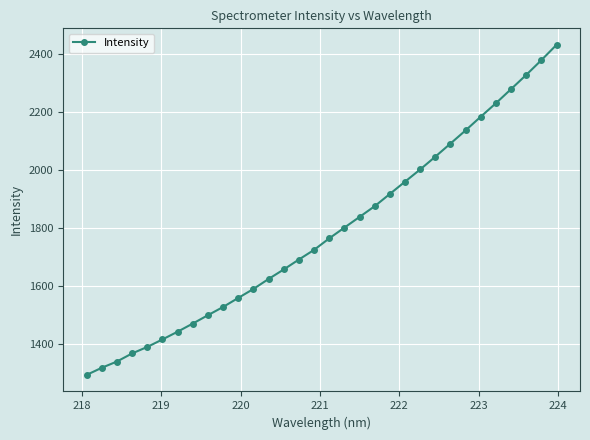

What is the sum of all values?

57202.6